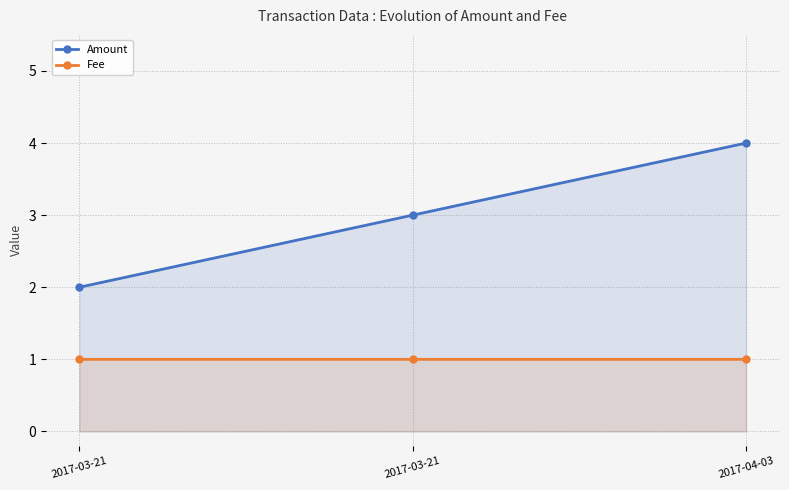

Rank the series by their maximum value, from lowest to highest.

Fee, Amount